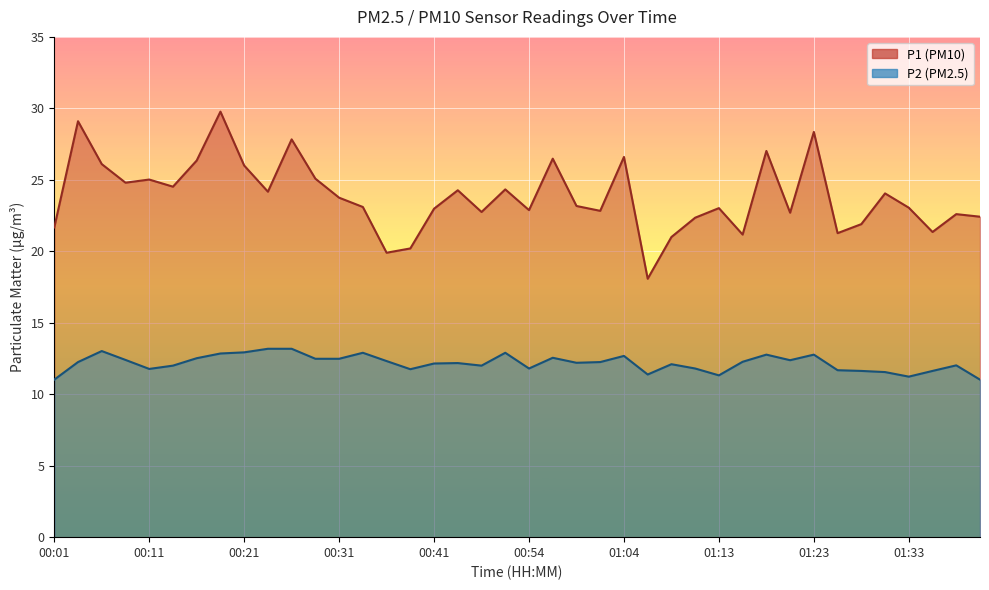

True or false: P1 and P2 intersect in this chart.

False